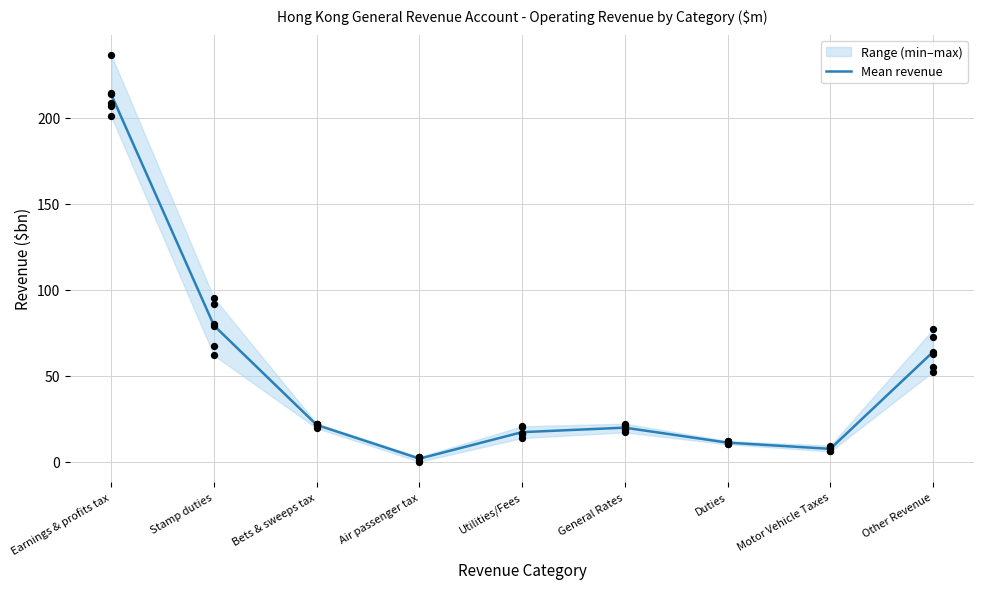

Which has a higher value, Bets & sweeps tax or Air passenger tax?

Bets & sweeps tax